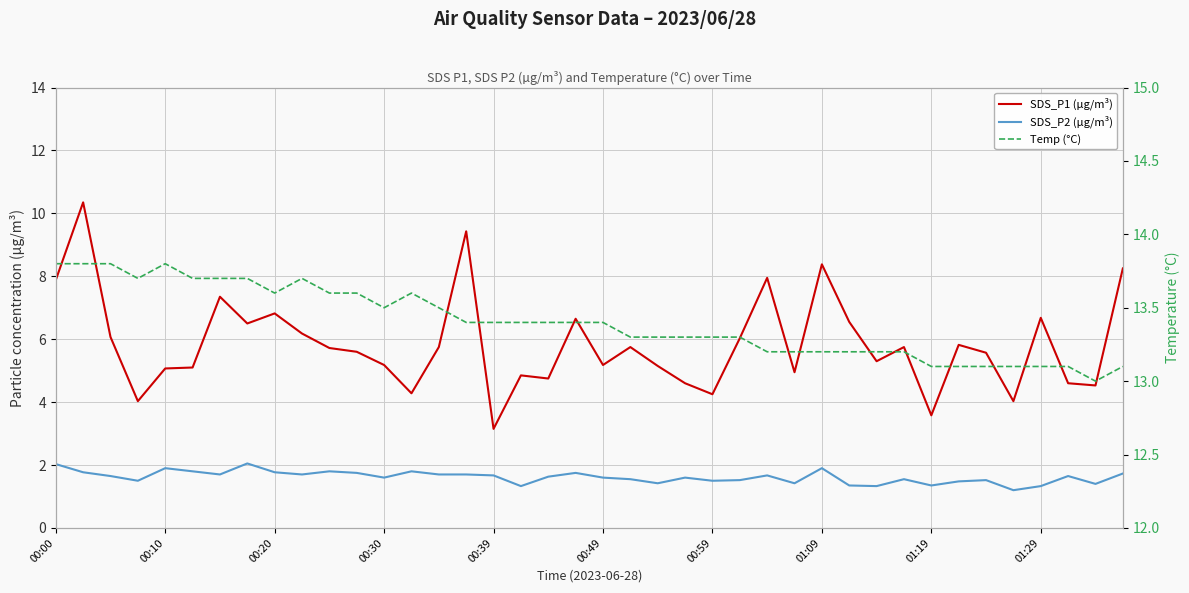

List the series in order of their peak value, lowest first.

SDS_P2 (µg/m³), SDS_P1 (µg/m³), Temp (°C)